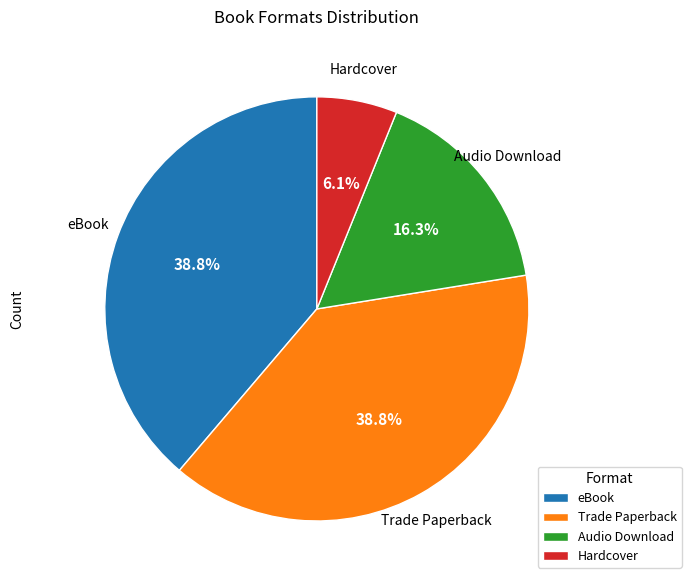

Which slice is the smallest?

Hardcover